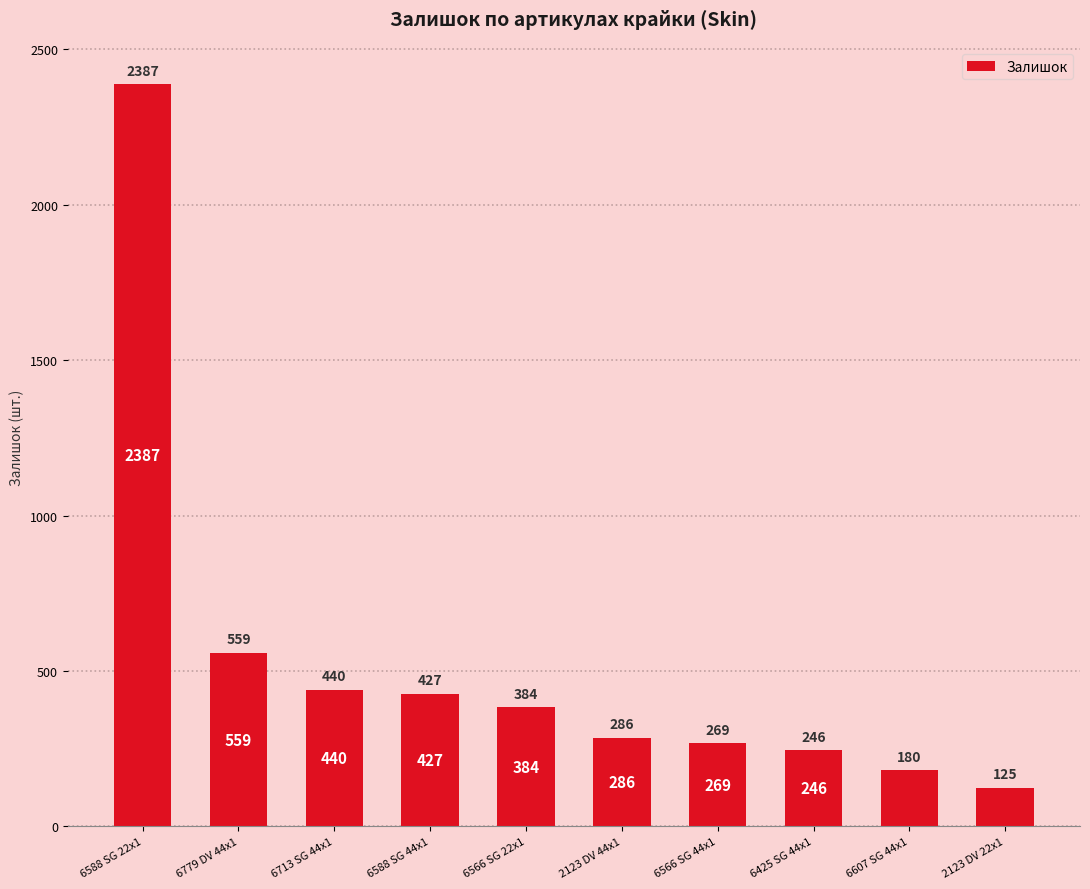

Reading right to left, what are all the values shown in this chart?

2123 DV 22x1=125	6607 SG 44x1=180	6425 SG 44x1=246	6566 SG 44x1=269	2123 DV 44x1=286	6566 SG 22x1=384	6588 SG 44x1=427	6713 SG 44x1=440	6779 DV 44x1=559	6588 SG 22x1=2387